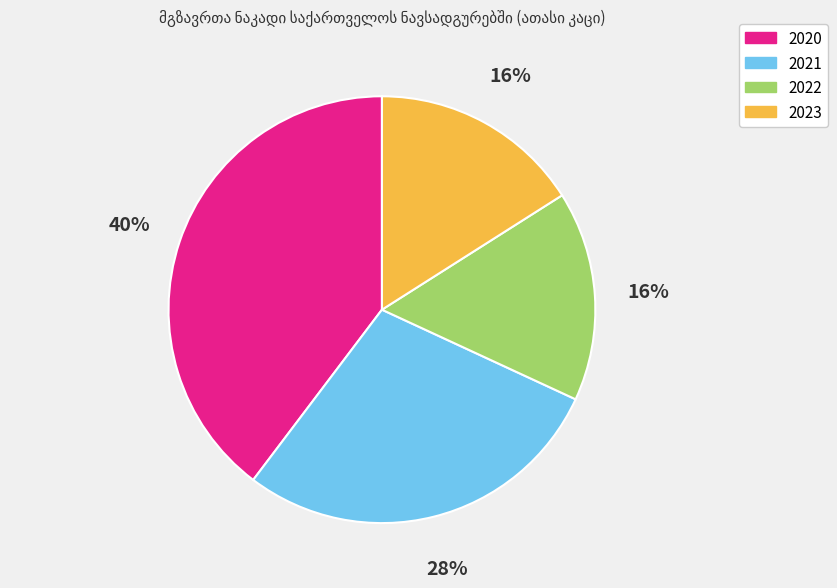

True or false: 2022 accounts for 16% of the total.

True